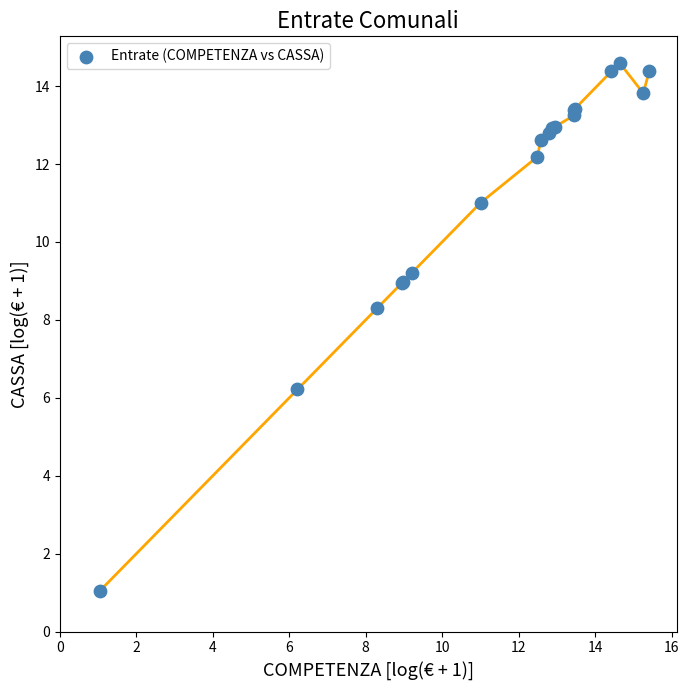

What Y value in the scatter plot is closest to 7?

6.2